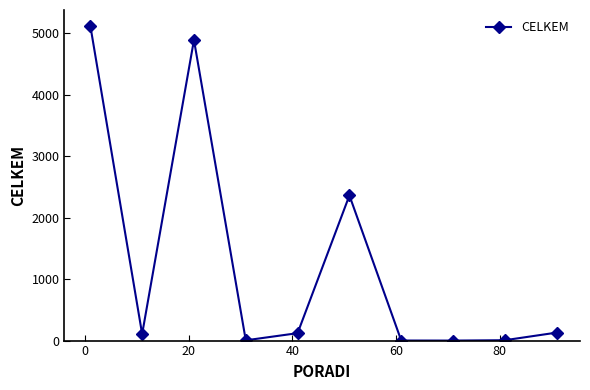

What is the maximum value shown in the chart?

5121.8